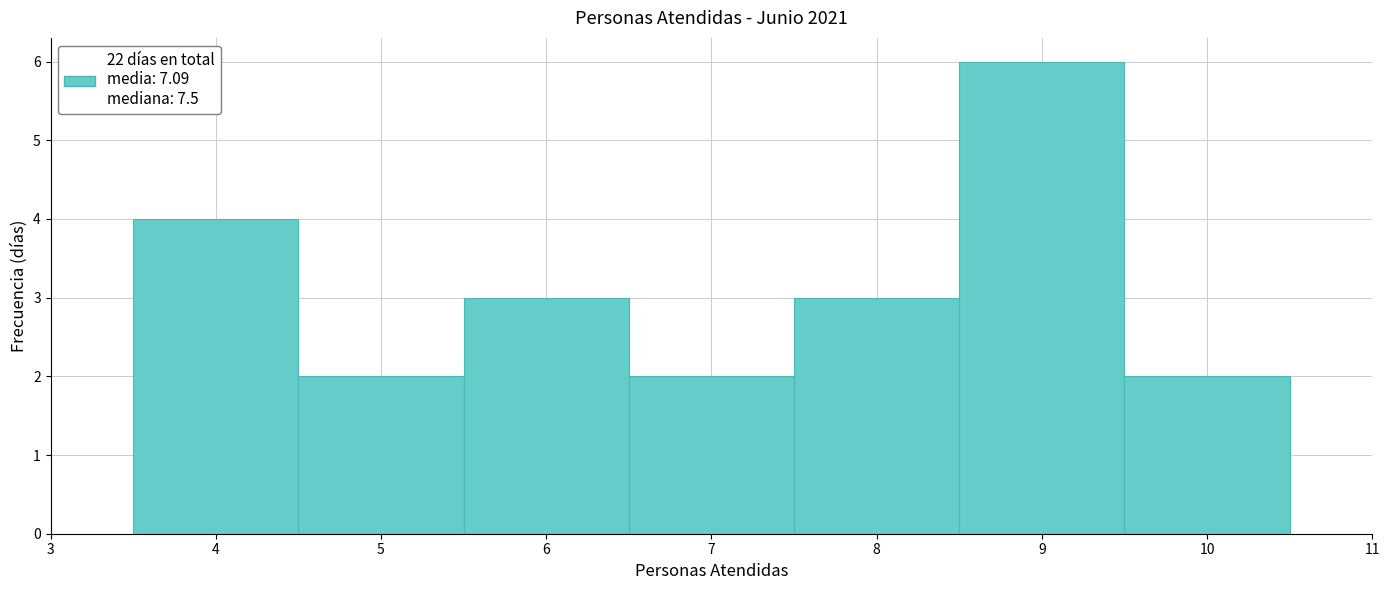

Reading left to right, transcribe this chart: for each bar, give the range it covers on the x-axis and its height. The values are not printed on the chart, so give them approximately, as read against the axis.

3.5 to 4.5: 4
4.5 to 5.5: 2
5.5 to 6.5: 3
6.5 to 7.5: 2
7.5 to 8.5: 3
8.5 to 9.5: 6
9.5 to 10.5: 2